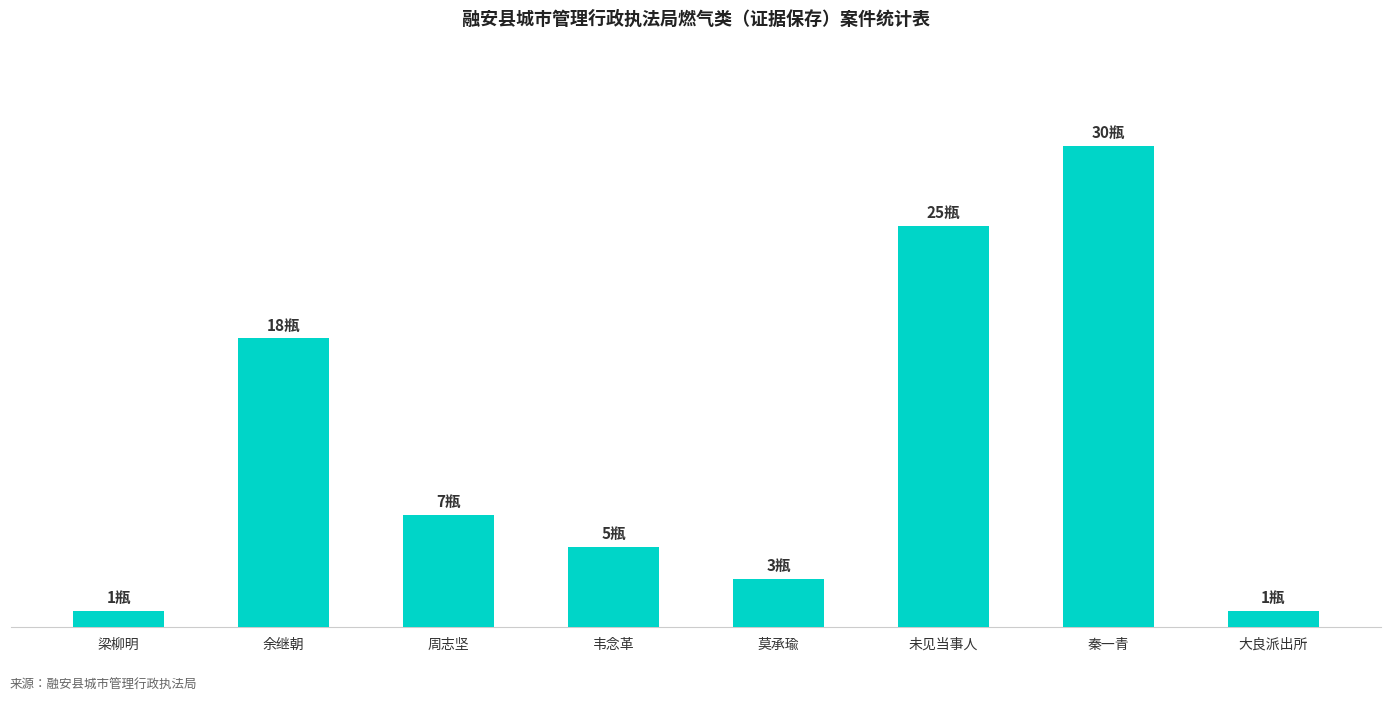

Are the bars horizontal?

No